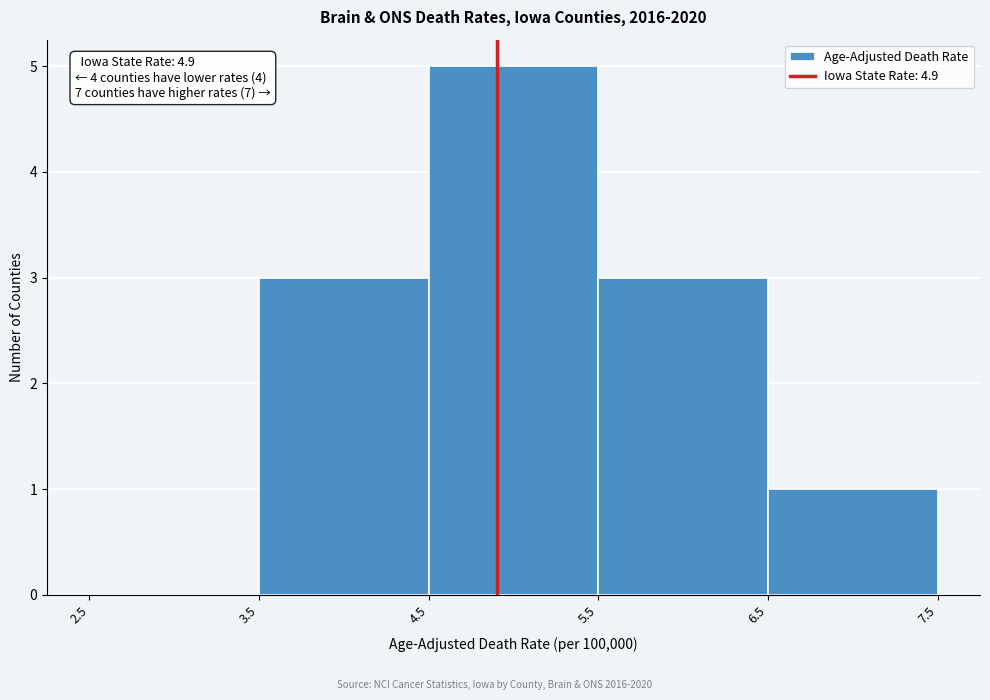

Which range on the x-axis has the tallest bar?

4.5 to 5.5